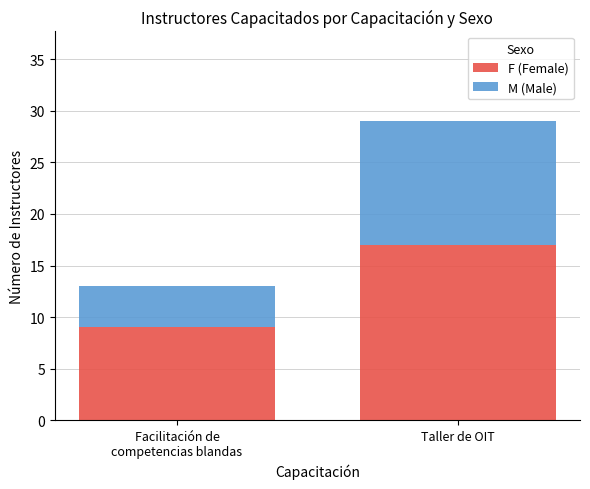

Reading left to right, transcribe the values for F (Female).

9	17